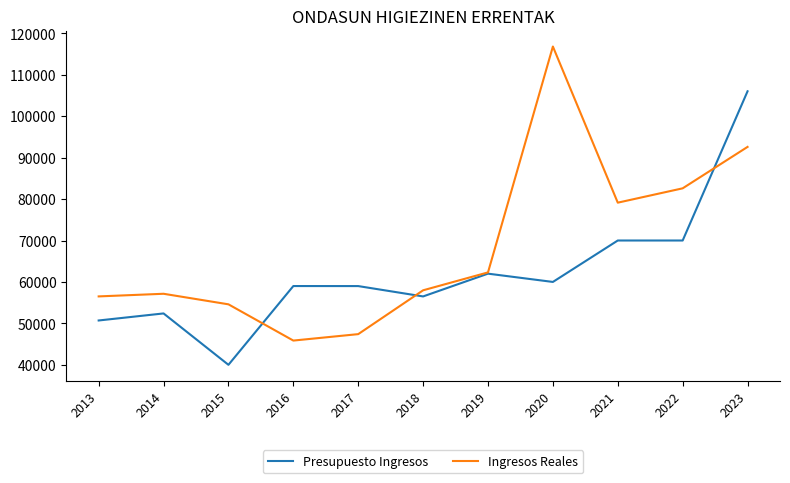

True or false: Presupuesto Ingresos has a value of 56503.3 at 2018.

True